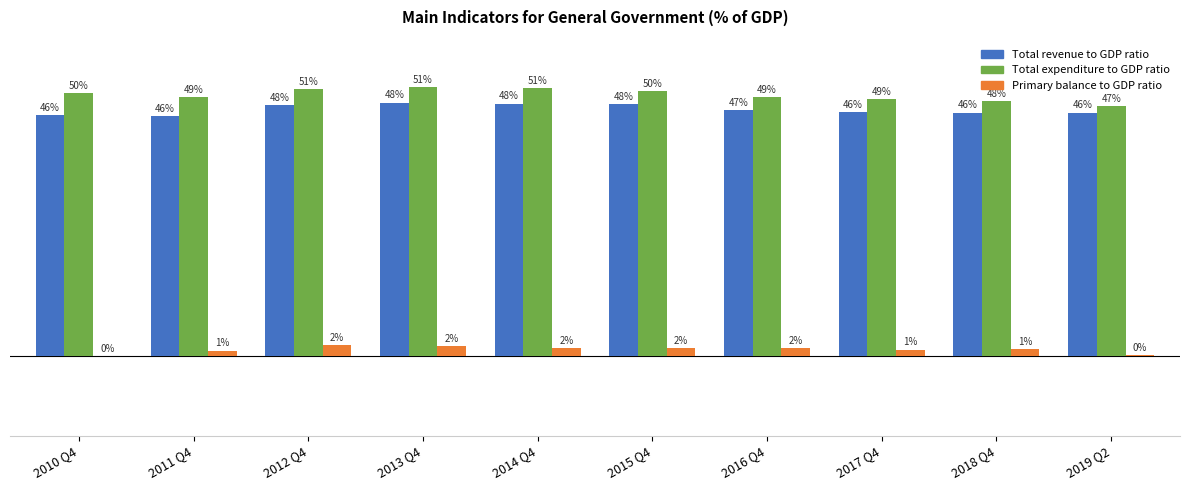

At which label does Total revenue to GDP ratio first exceed 46?

2012 Q4